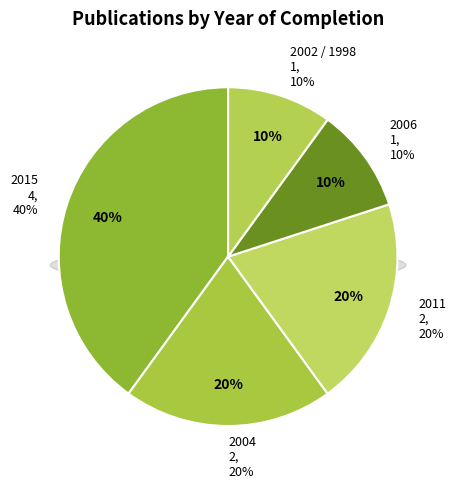

Rank the categories by value from lowest to highest.

2006, 2002 / 1998, 2004, 2011, 2015